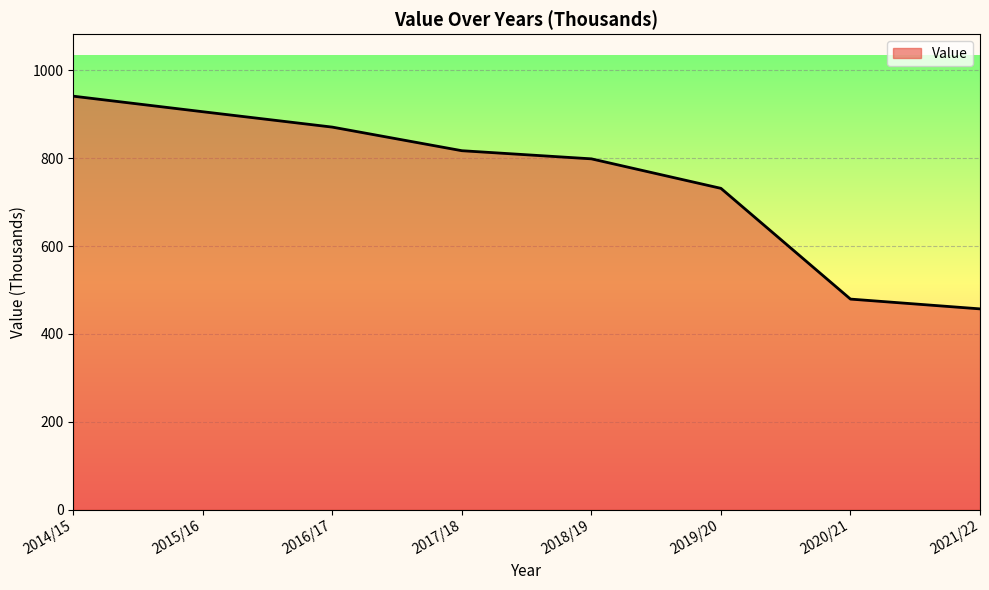

Where does the data first go above 817?

2014/15